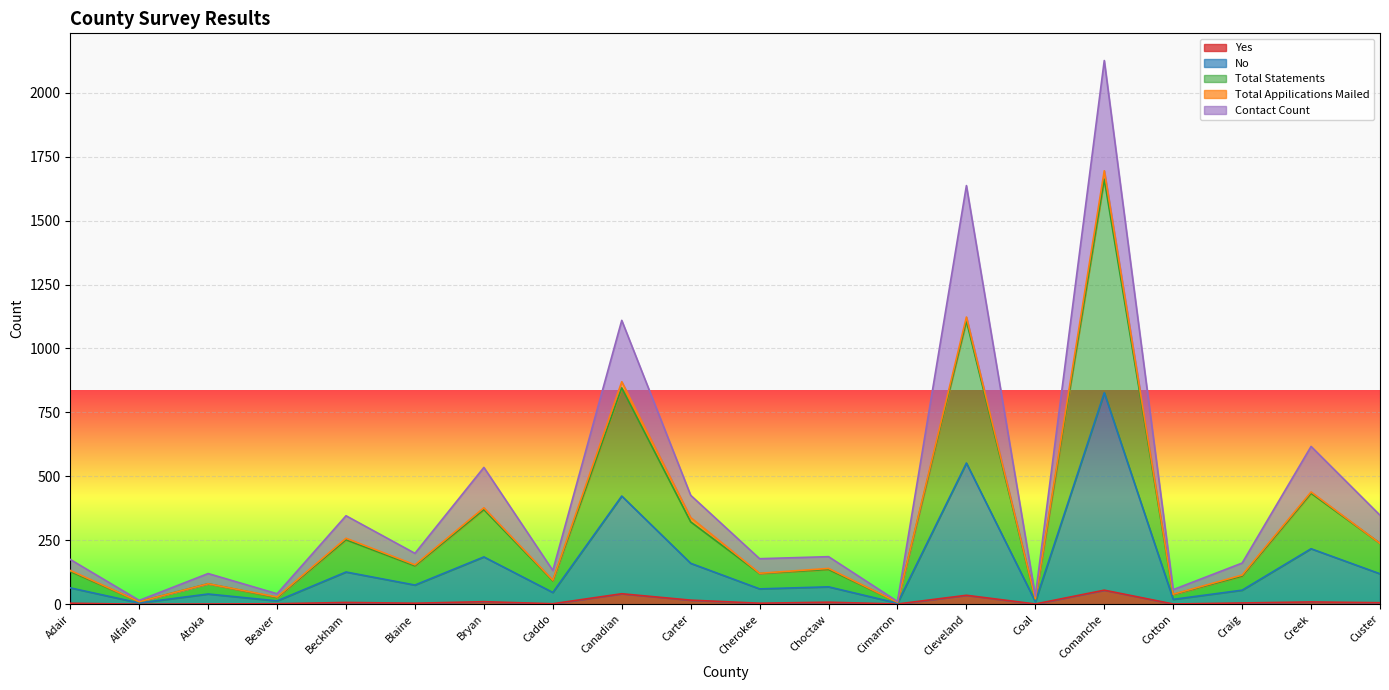

The Yes series shows 55 at Comanche. True or false?

True